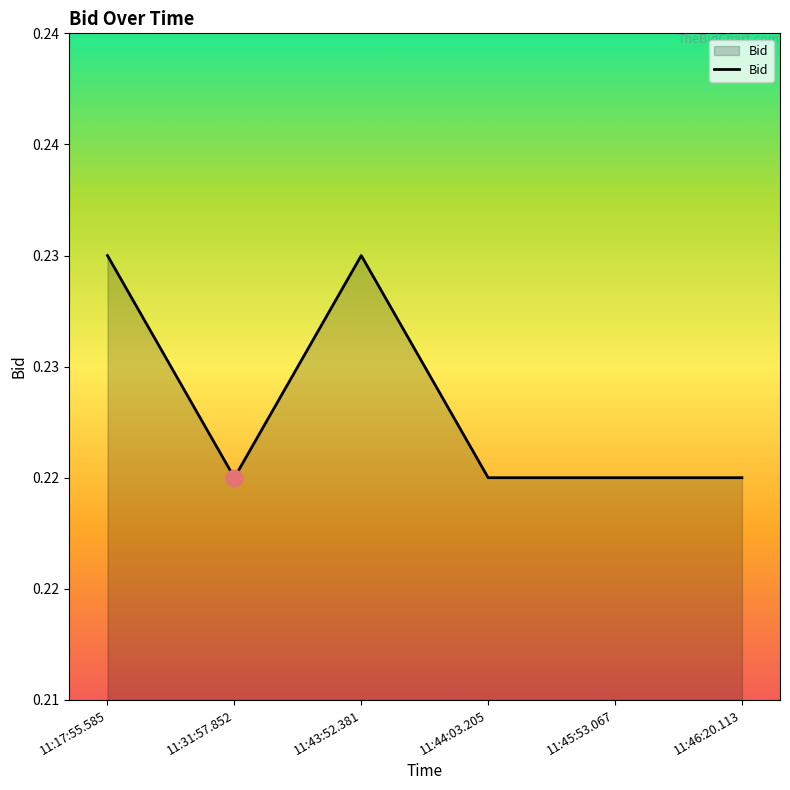

Does the chart have visible grid lines?

No